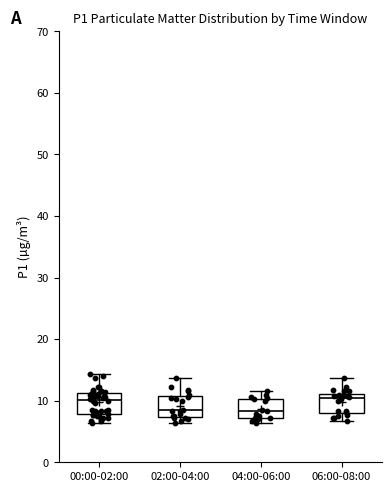

Where is the lower edge of the box for 06:00-08:00 on the y-axis? The values are not printed on the chart, so give them approximately, as read against the axis.

8